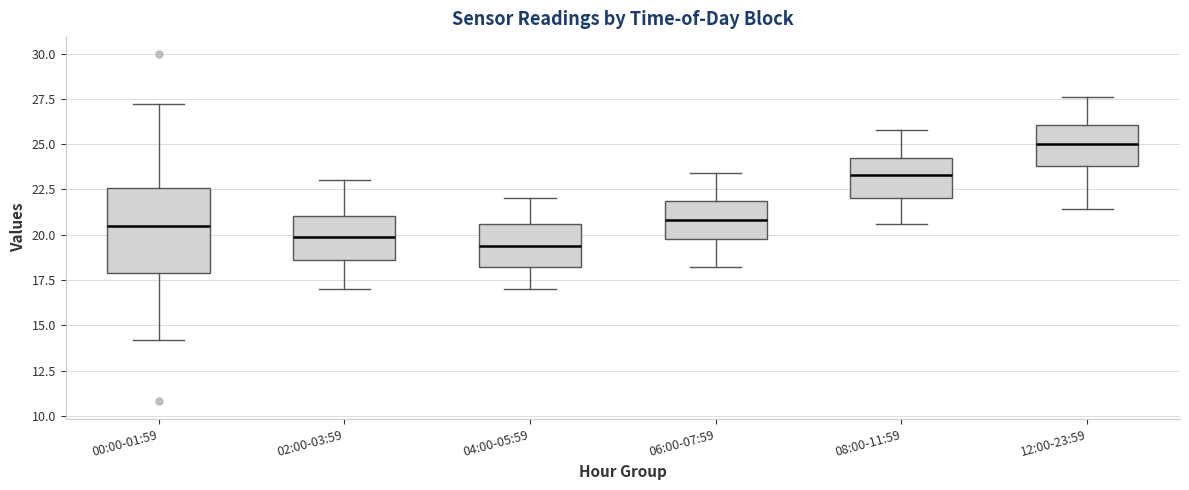

Reading left to right, read every box against the y-axis: the position of its median line, the range the box covers, and the ends of its whiskers. The values are not printed on the chart, so give them approximately, as read against the axis.

00:00-01:59: median 20.5, box 18.0 to 22.5, whiskers 14.0 to 27.0
02:00-03:59: median 20.0, box 18.5 to 21.0, whiskers 17.0 to 23.0
04:00-05:59: median 19.5, box 18.0 to 20.5, whiskers 17.0 to 22.0
06:00-07:59: median 21.0, box 20.0 to 22.0, whiskers 18.0 to 23.5
08:00-11:59: median 23.5, box 22.0 to 24.5, whiskers 20.5 to 26.0
12:00-23:59: median 25.0, box 24.0 to 26.0, whiskers 21.5 to 27.5